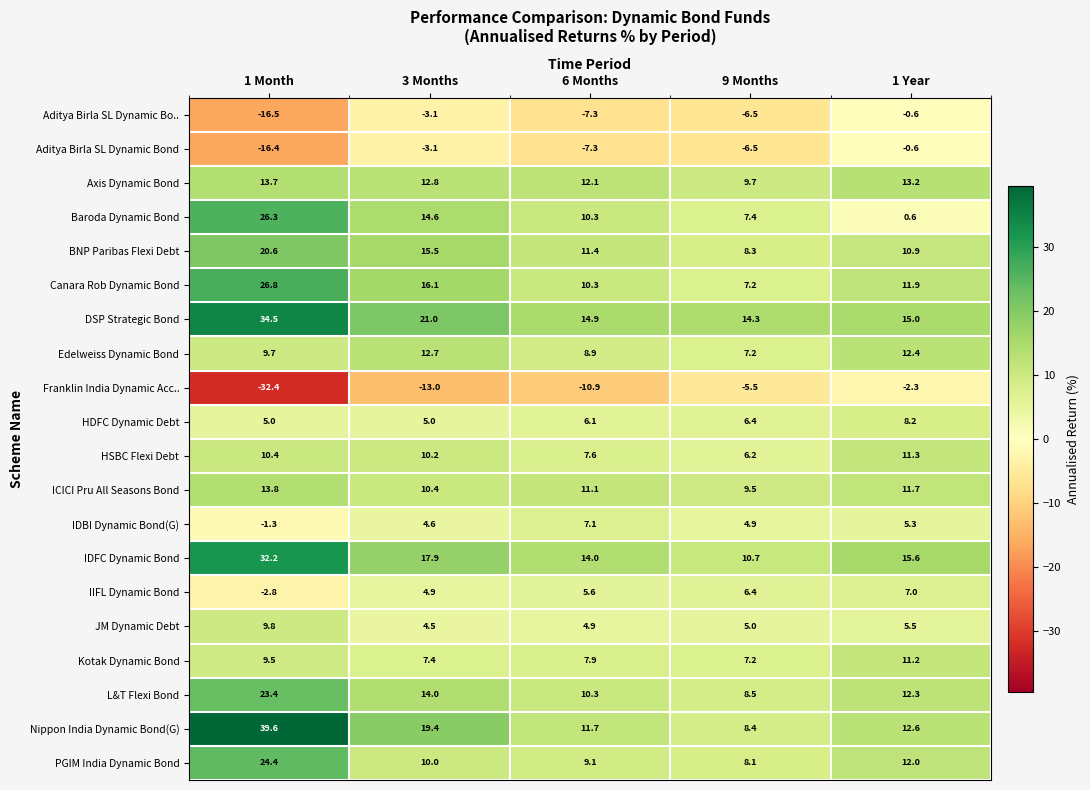

Which series has the widest spread of values?

Nippon India Dynamic Bond(G)